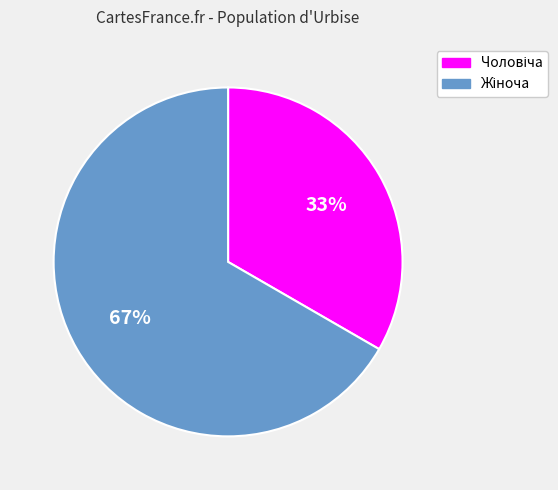

To the nearest percent, what is the average slice percentage?

50%